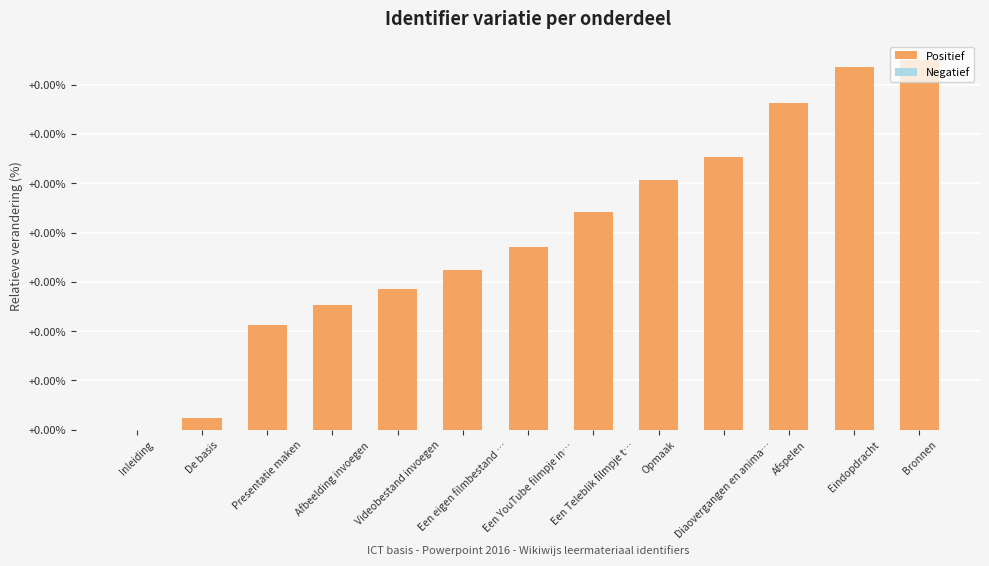

Are the bars horizontal?

No